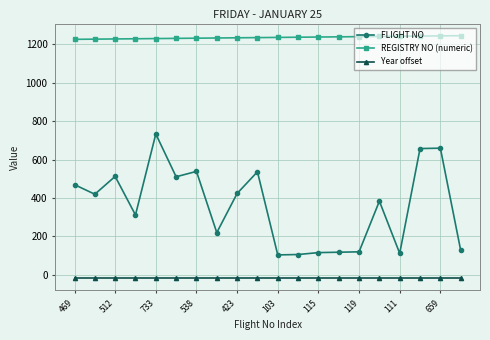

What are all the series names shown in the legend?

FLIGHT NO, REGISTRY NO (numeric), Year offset